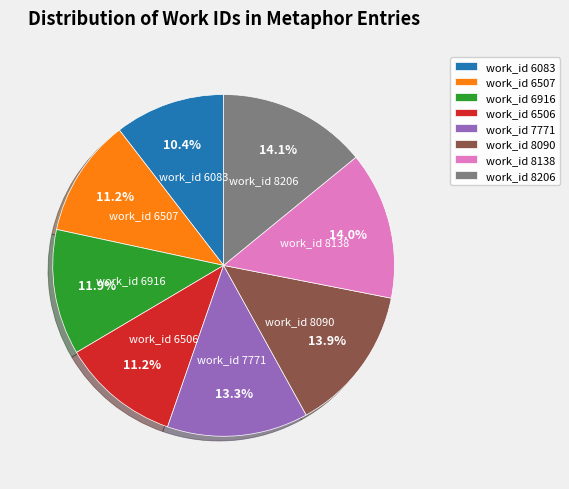

Is it true that work_id 8206 is 14% of the pie?

True